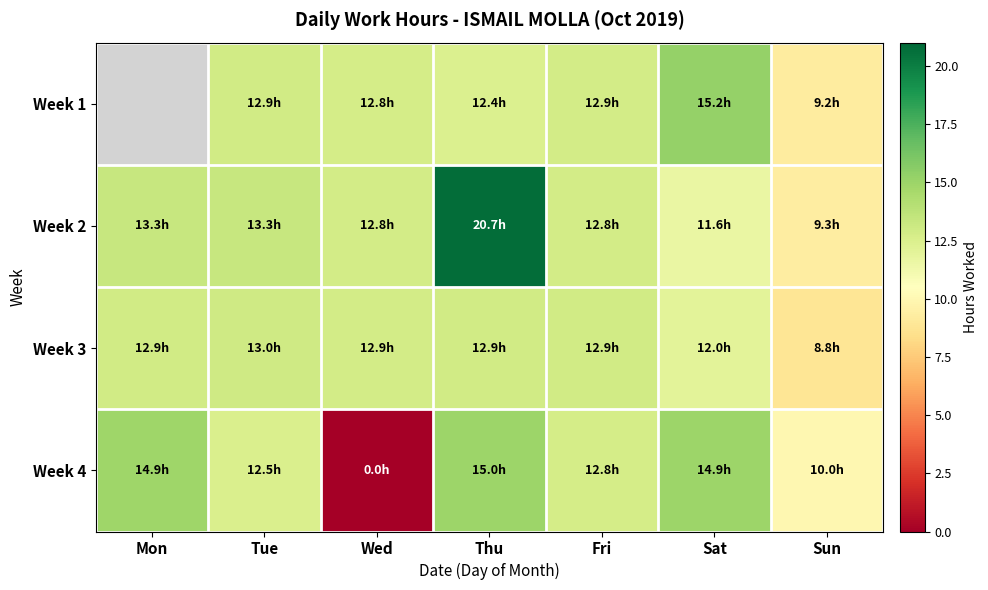

Which series has the largest total across all categories?

Week 2